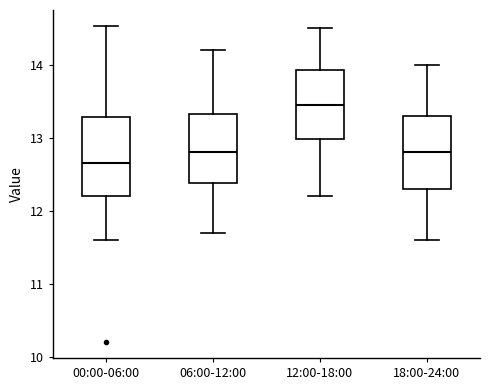

Reading left to right, transcribe this box plot: for each box, give where its median line is, the range the box spans, and where its two whiskers end, as read against the y-axis. The values are not printed on the chart, so give them approximately, as read against the axis.

00:00-06:00: median 12.7, box 12.2 to 13.3, whiskers 11.6 to 14.5
06:00-12:00: median 12.8, box 12.4 to 13.3, whiskers 11.7 to 14.2
12:00-18:00: median 13.5, box 13.0 to 13.9, whiskers 12.2 to 14.5
18:00-24:00: median 12.8, box 12.3 to 13.3, whiskers 11.6 to 14.0